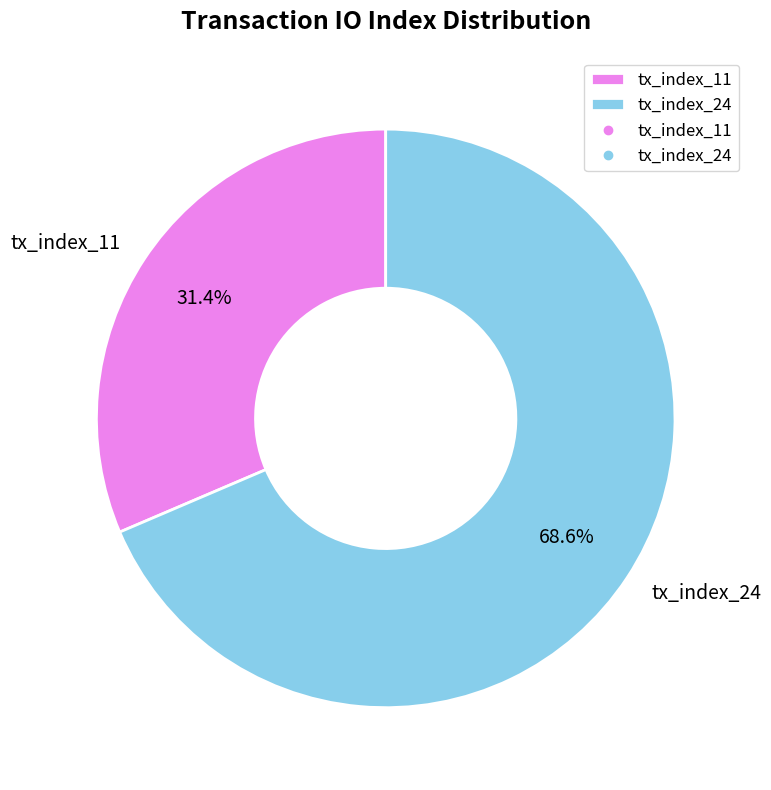

To the nearest percent, what percentage of the pie is tx_index_24?

69%